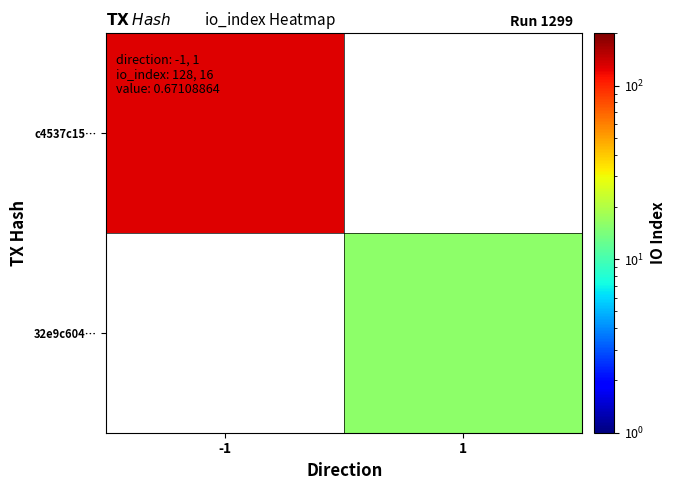

Is the value of 32e9c604… at 1 greater than the value of c4537c15… at -1?

No